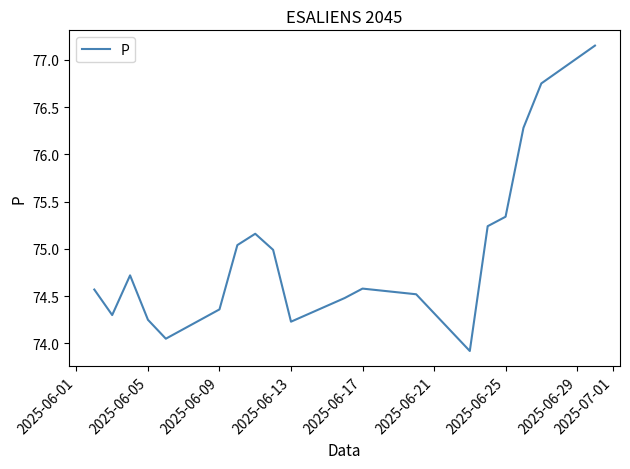

What is the difference between the maximum and minimum values?

3.2